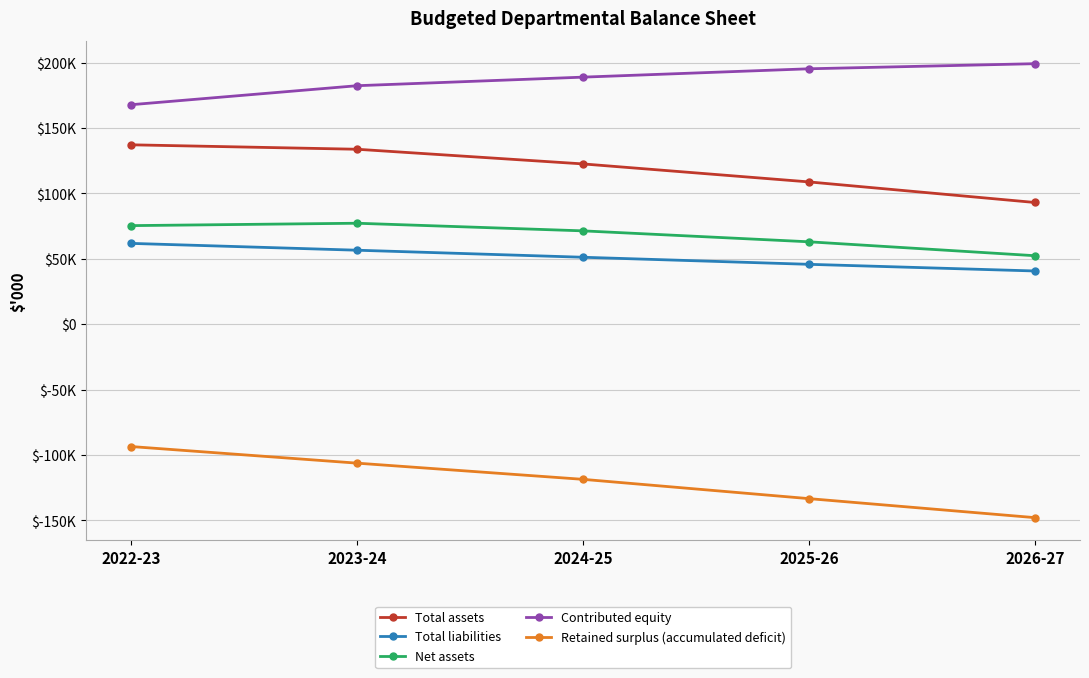

What are all the series names shown in the legend?

Total assets, Total liabilities, Net assets, Contributed equity, Retained surplus (accumulated deficit)